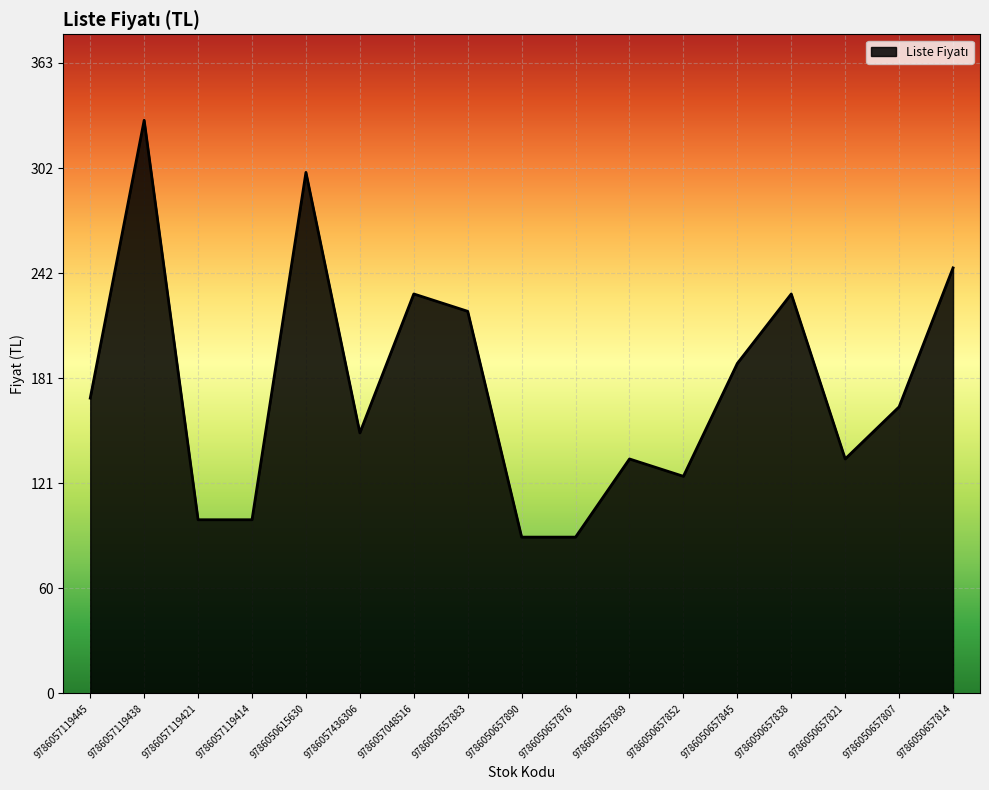

True or false: the data shows 57 at 9786057436306.

False